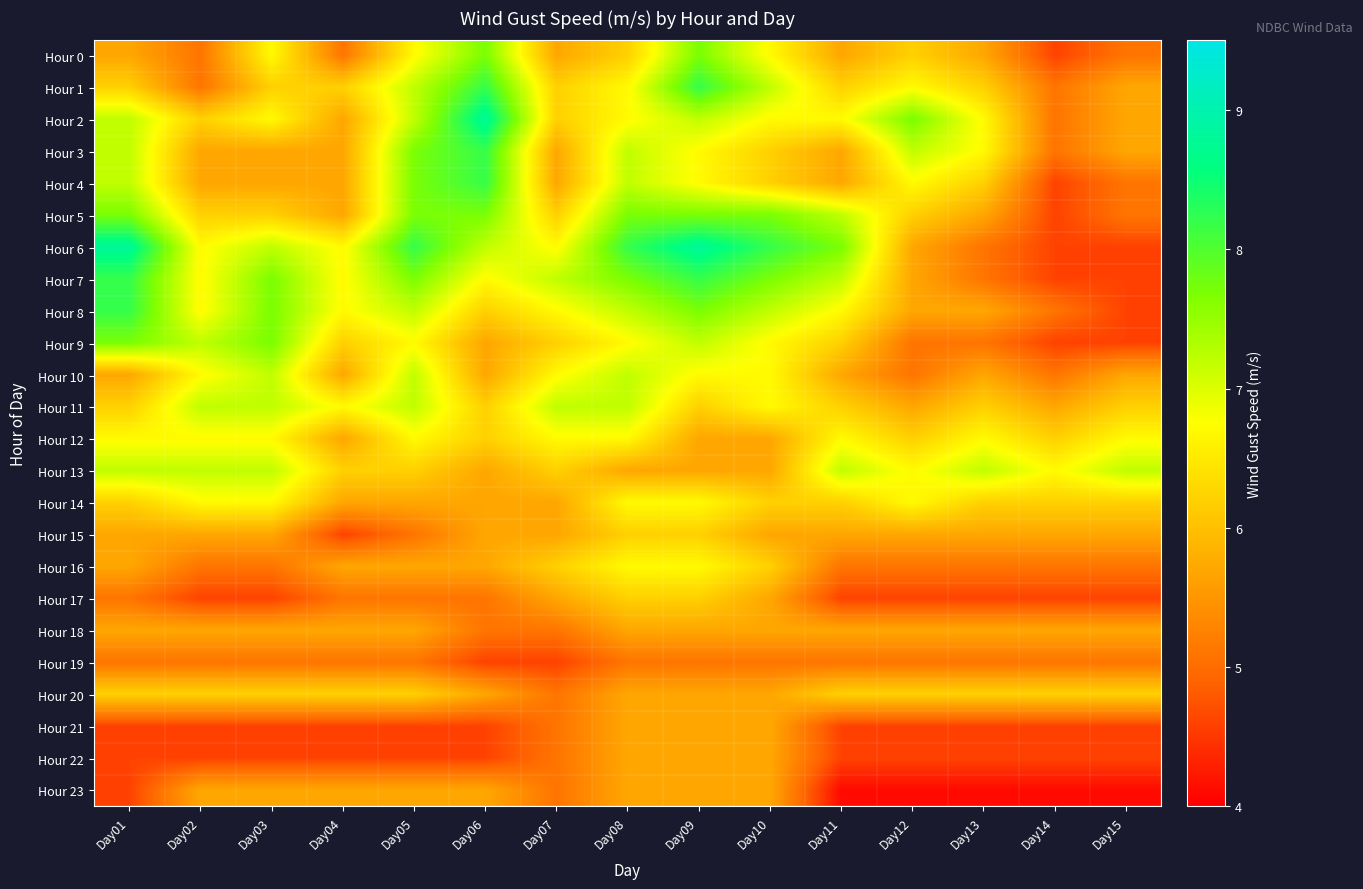

What is the total value across all series at Day08?

157.7